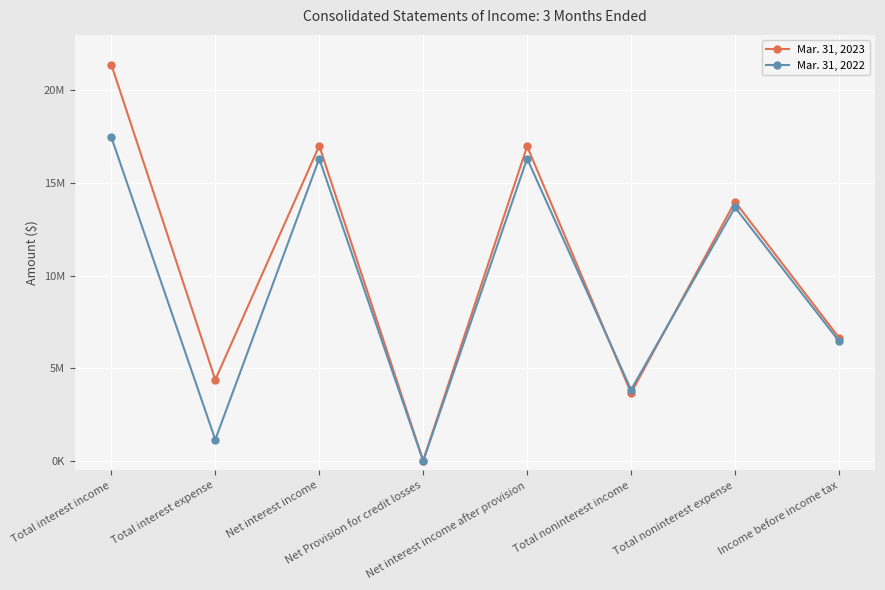

Which category has the highest value in the Mar. 31, 2022 series?

Total interest income